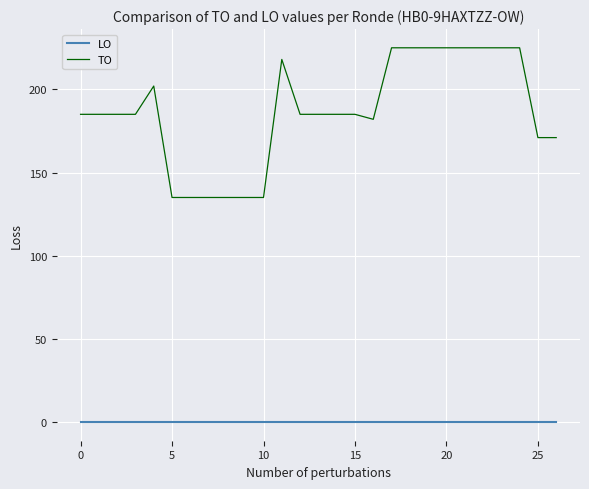

True or false: LO and TO intersect in this chart.

False